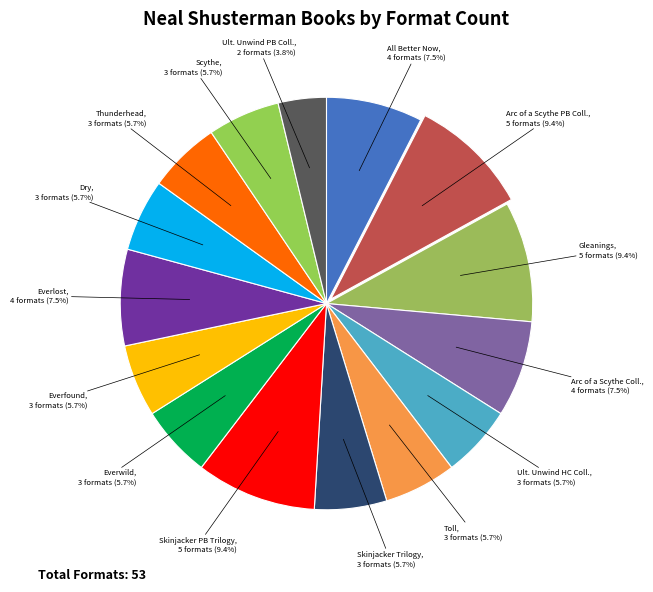

Is Skinjacker PB Trilogy the majority of the pie?

No